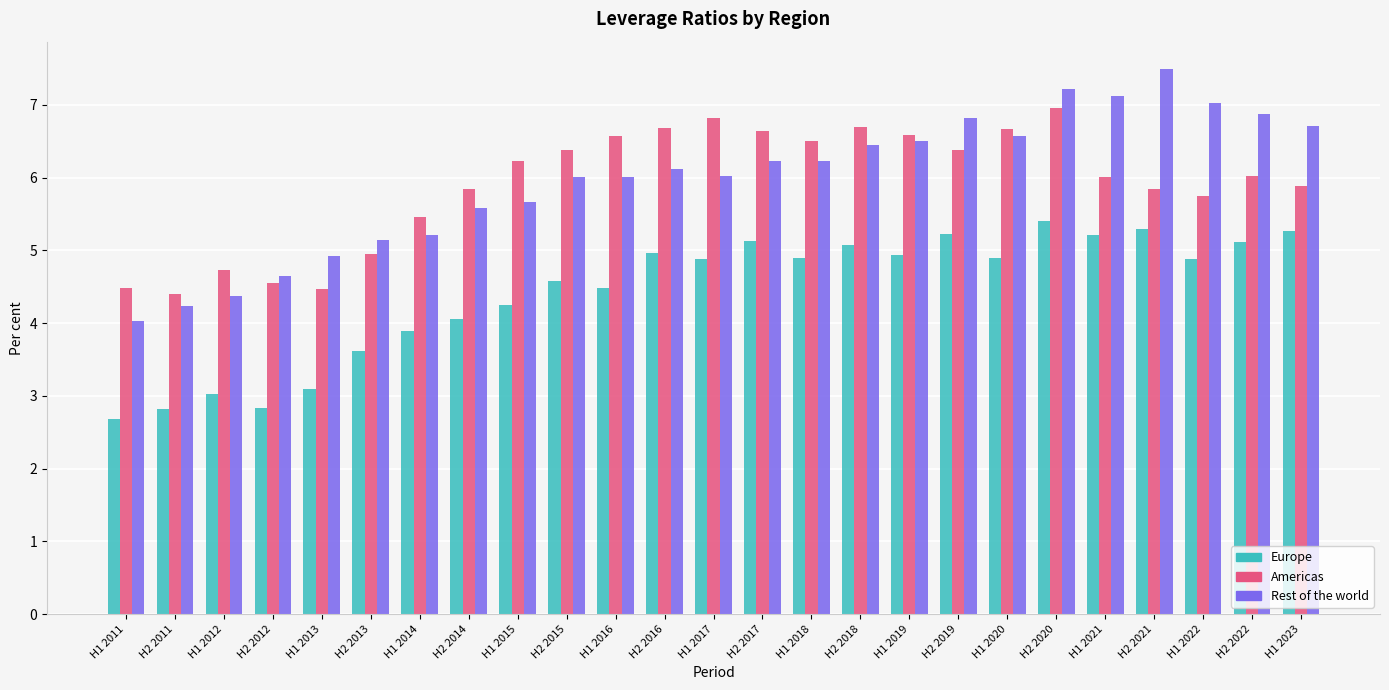

What is the value of the Rest of the world bar at the 23rd from the left?

7.0